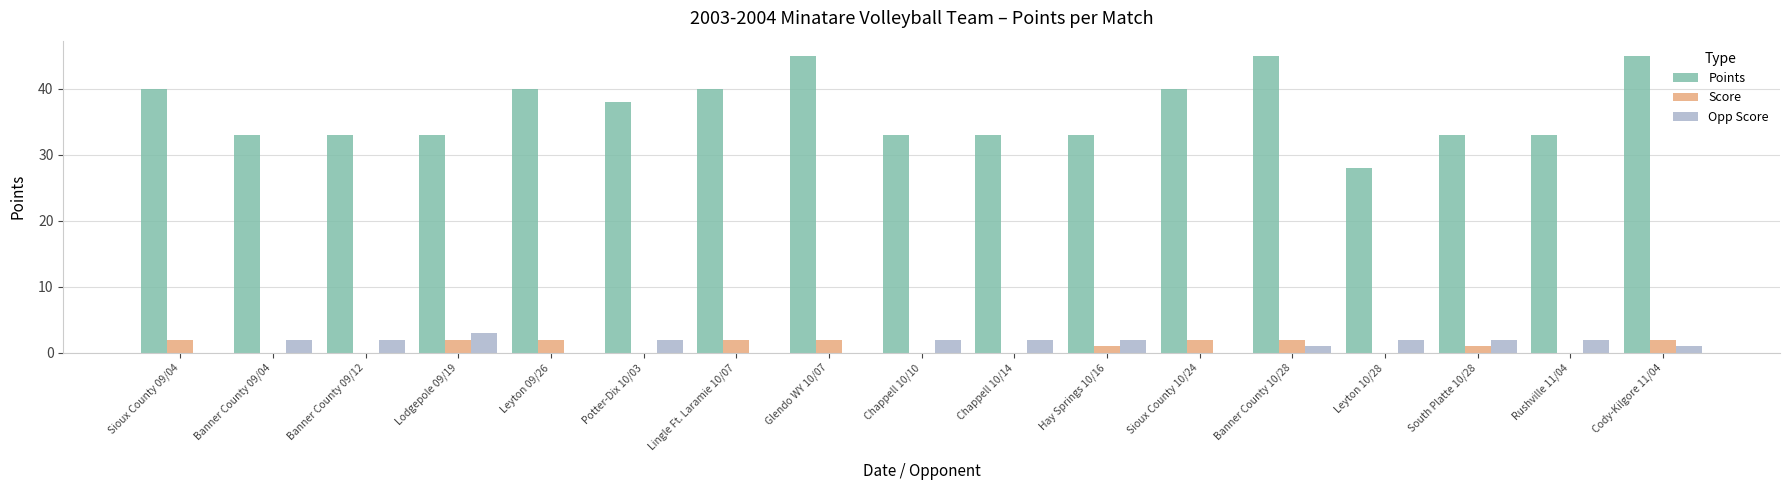

How many distinct data groups are displayed?

3